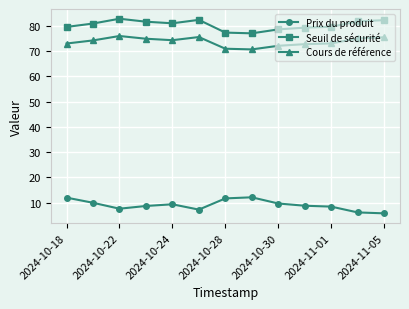

True or false: Prix du produit and Seuil de sécurité cross at least once.

False